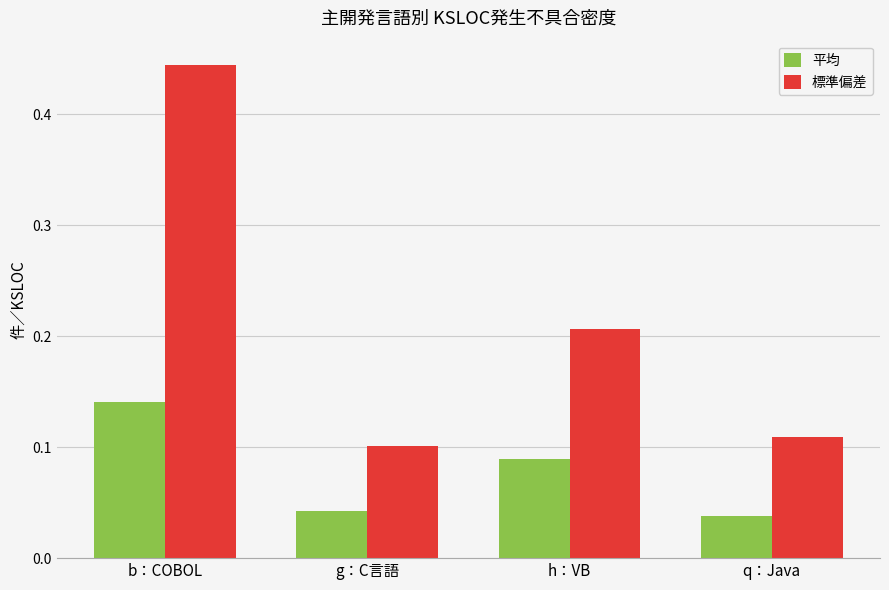

The 平均 series shows 0.1 at b：COBOL. True or false?

True